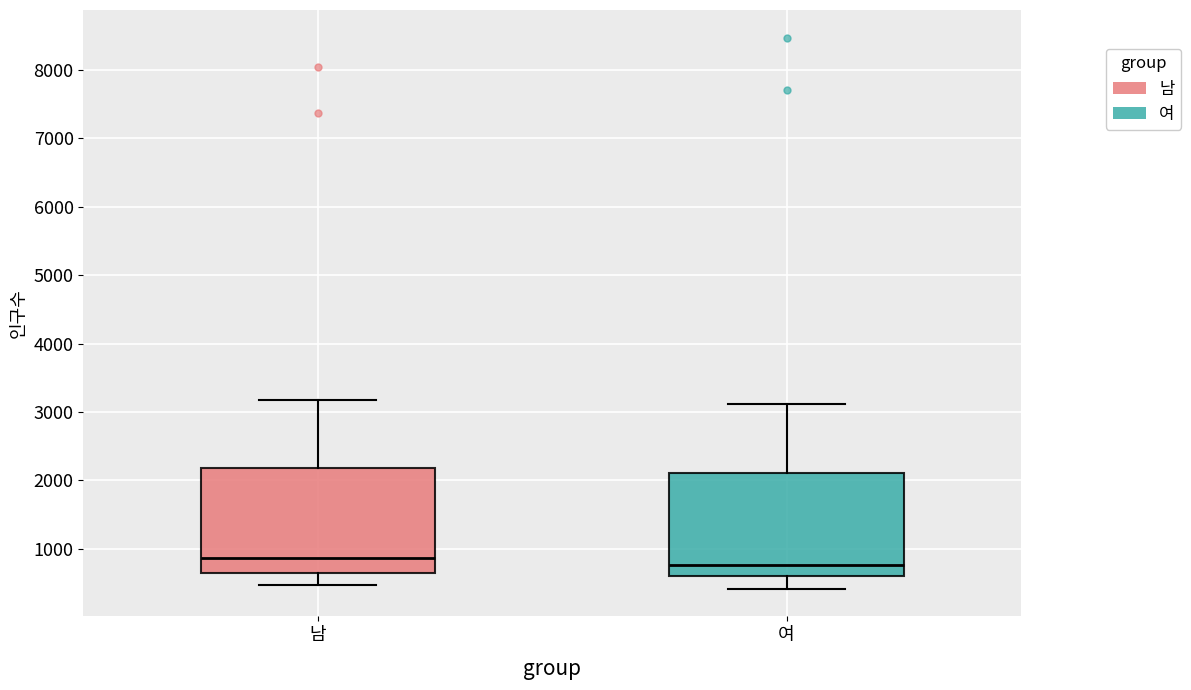

Where does the median line of the box for 남 sit on the y-axis? The values are not printed on the chart, so give them approximately, as read against the axis.

900